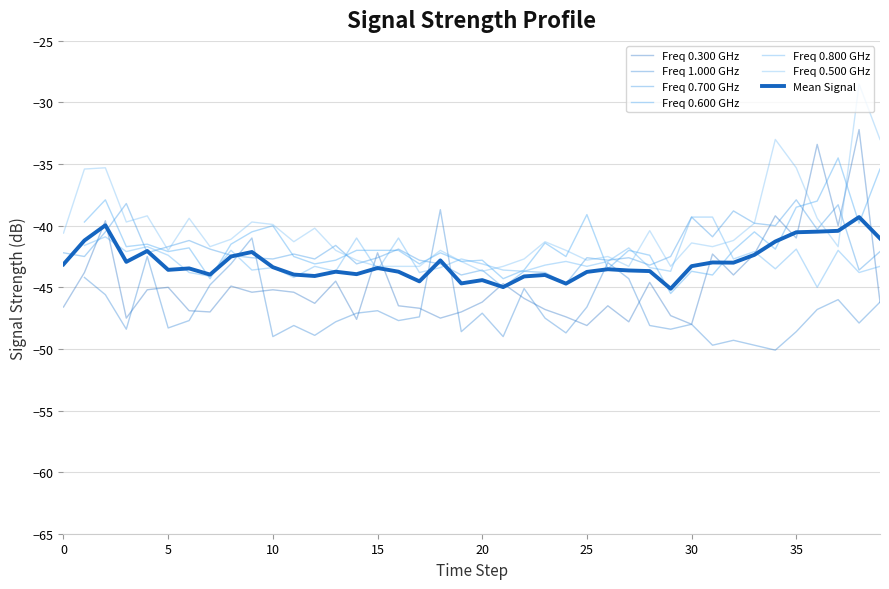

Does the chart display data point markers on the line(s)?

No